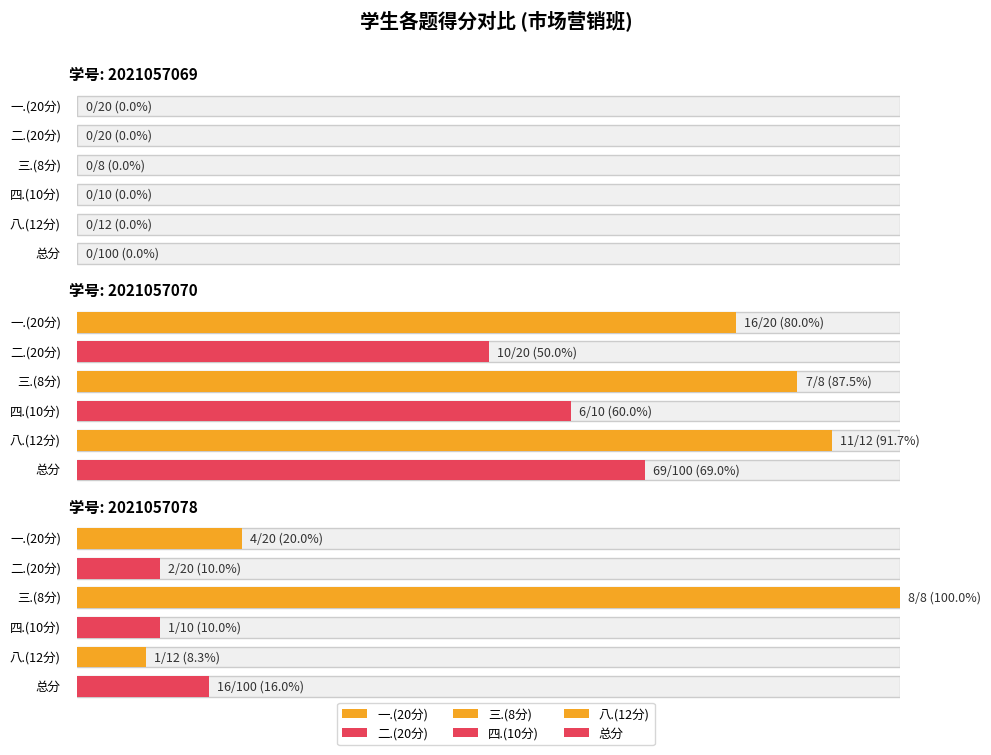

What is the difference between the 四.(10分) values at 2021057078 and 2021057069?

1